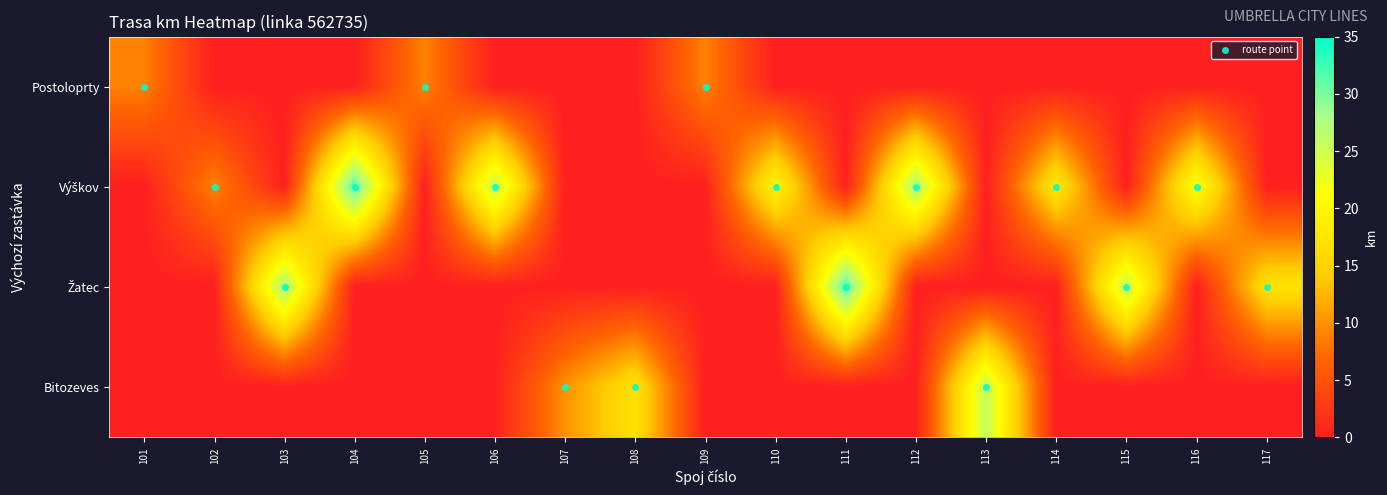

Which has a higher value, 101 or 110?

101